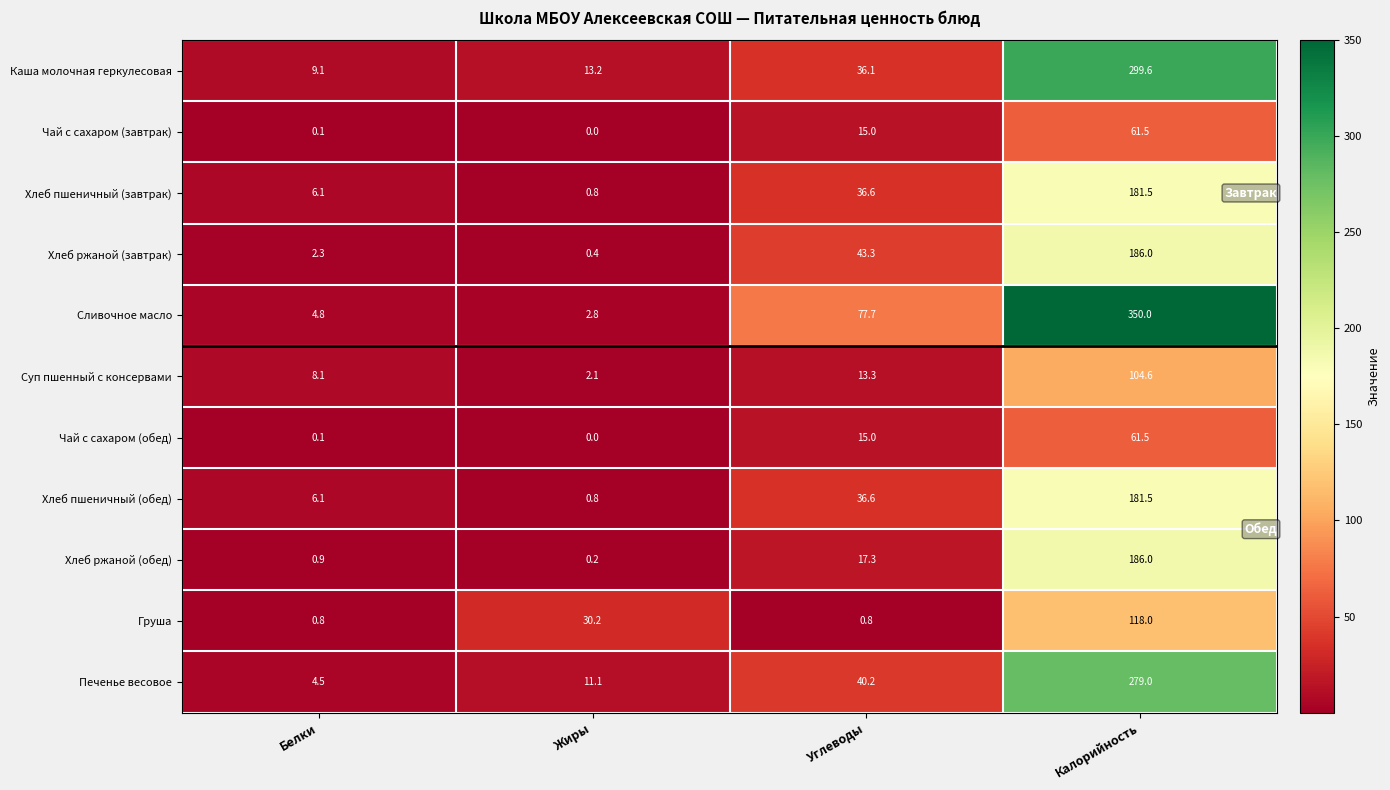

Which label corresponds to the smallest value in the chart?

Жиры